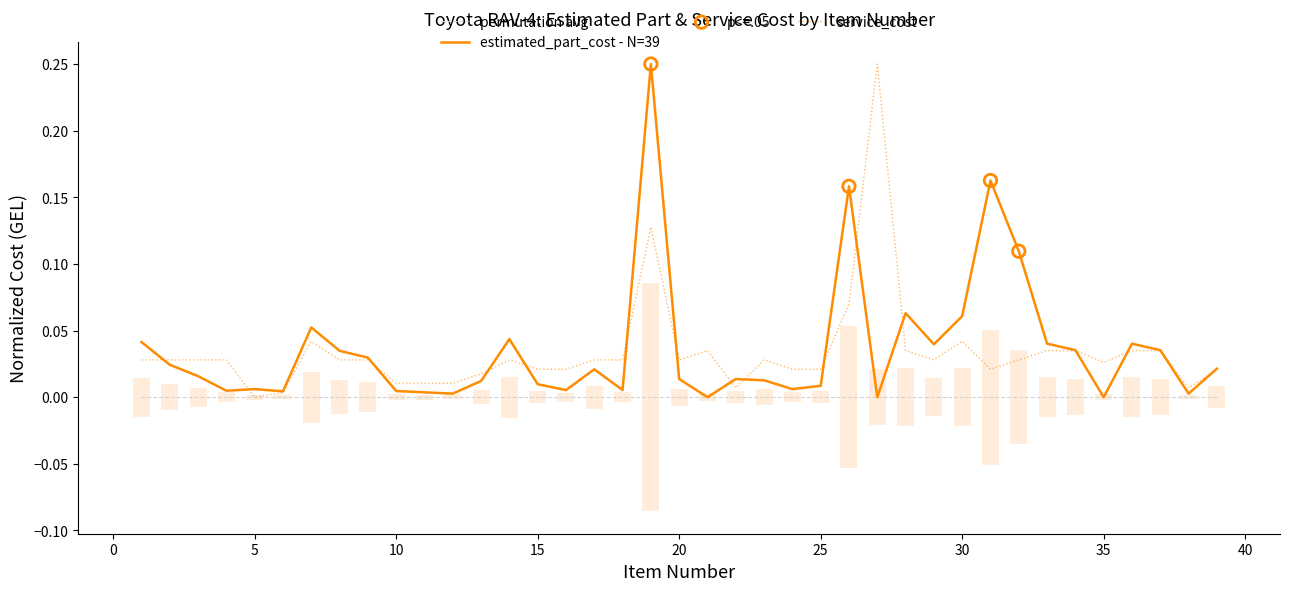

Which series contains the lowest Y value?

estimated_part_cost